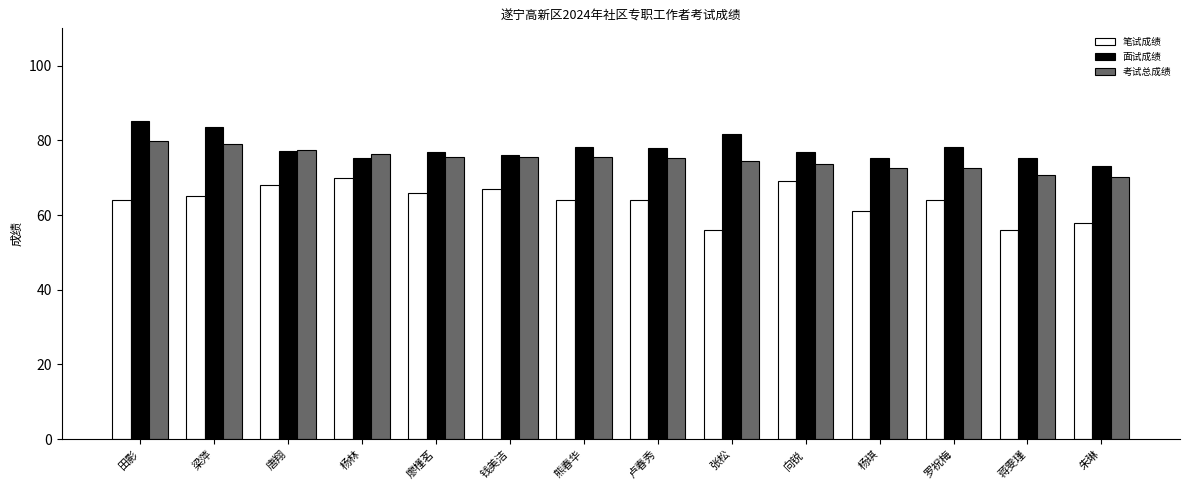

Rank the series by their average value, from highest to lowest.

面试成绩, 考试总成绩, 笔试成绩